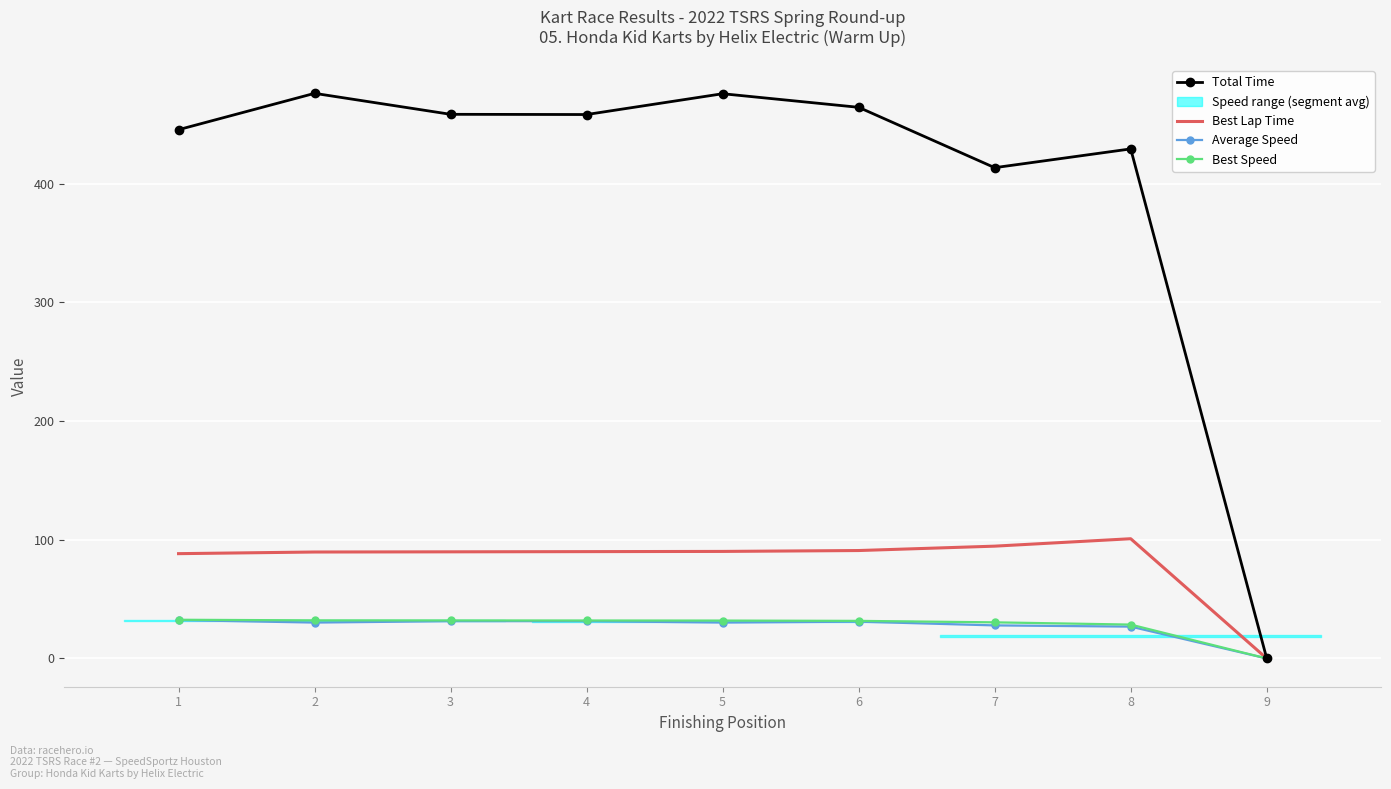

Reading right to left, extract all data points from this chart.

Total Time: 9=0.0	8=429.3	7=413.5	6=464.4	5=475.8	4=458.3	3=458.5	2=476.1	1=445.5
Best Lap Time: 9=0.0	8=100.9	7=94.6	6=90.9	5=90.2	4=90.0	3=89.8	2=89.7	1=88.3
Average Speed: 9=0.0	8=26.8	7=27.9	6=31.0	5=30.3	4=31.4	3=31.4	2=30.2	1=32.3
Best Speed: 9=0.0	8=28.5	7=30.4	6=31.7	5=31.9	4=32.0	3=32.1	2=32.1	1=32.6